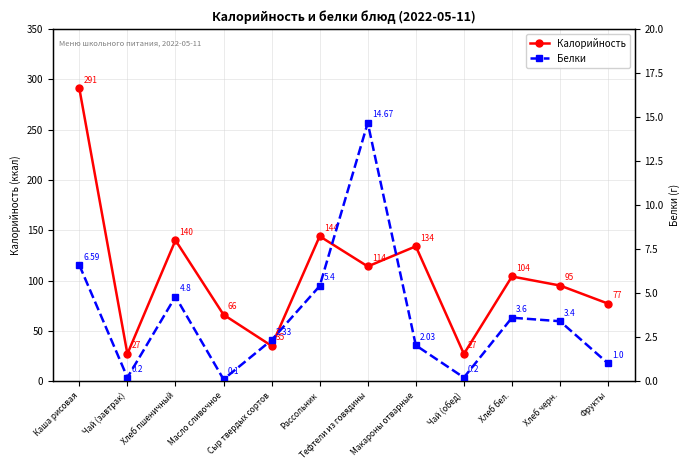

At which label is Белки closest to 7?

Каша рисовая